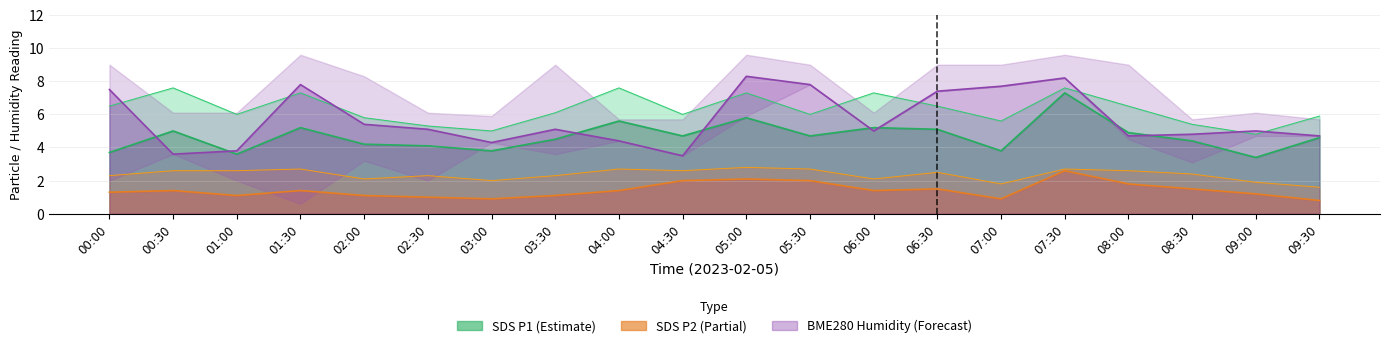

True or false: SDS_P2 and BME280_humidity cross at least once.

False